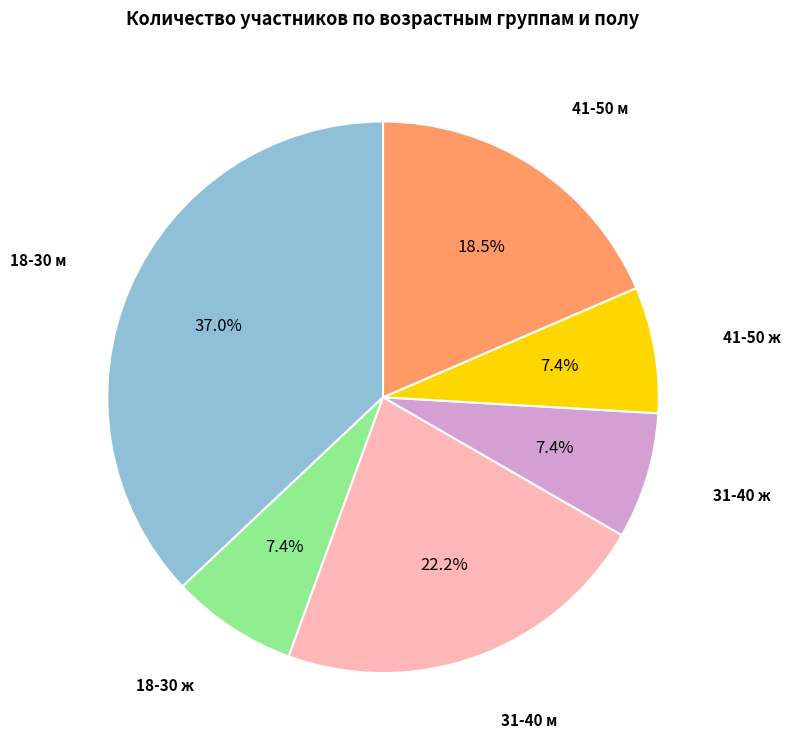

Is there a majority slice in this chart?

No